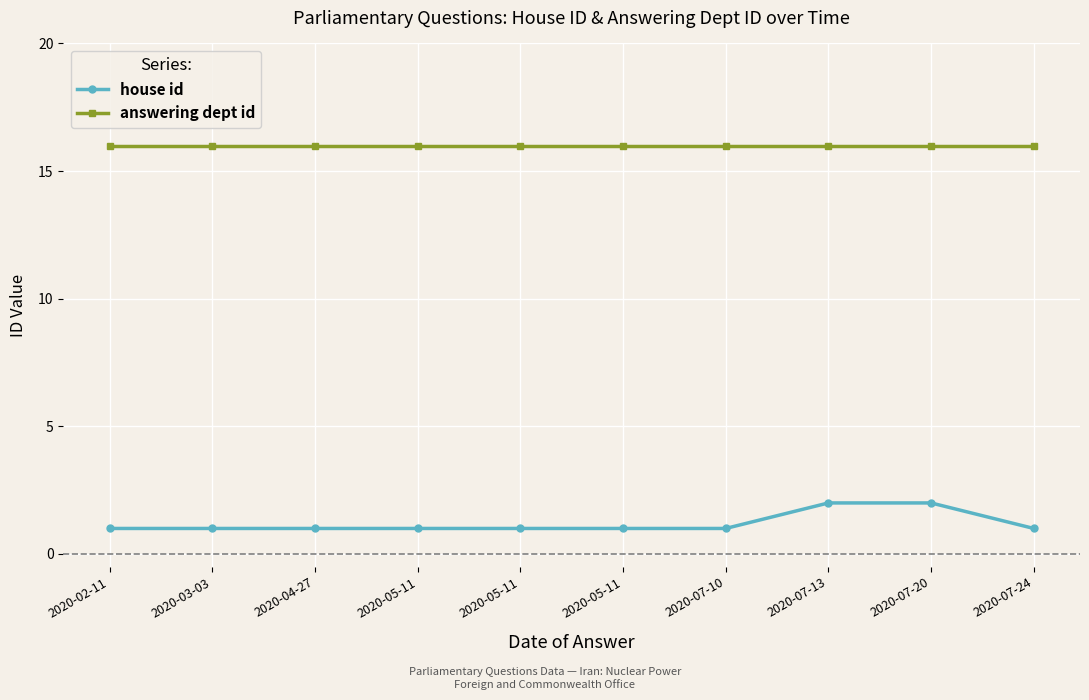

Count the number of data series in this chart.

2